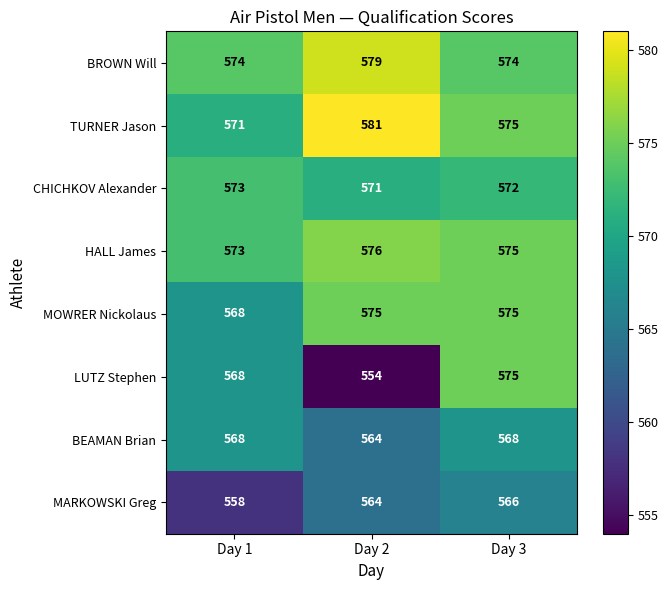

Which series changed the most between Day 2 and Day 3?

LUTZ Stephen